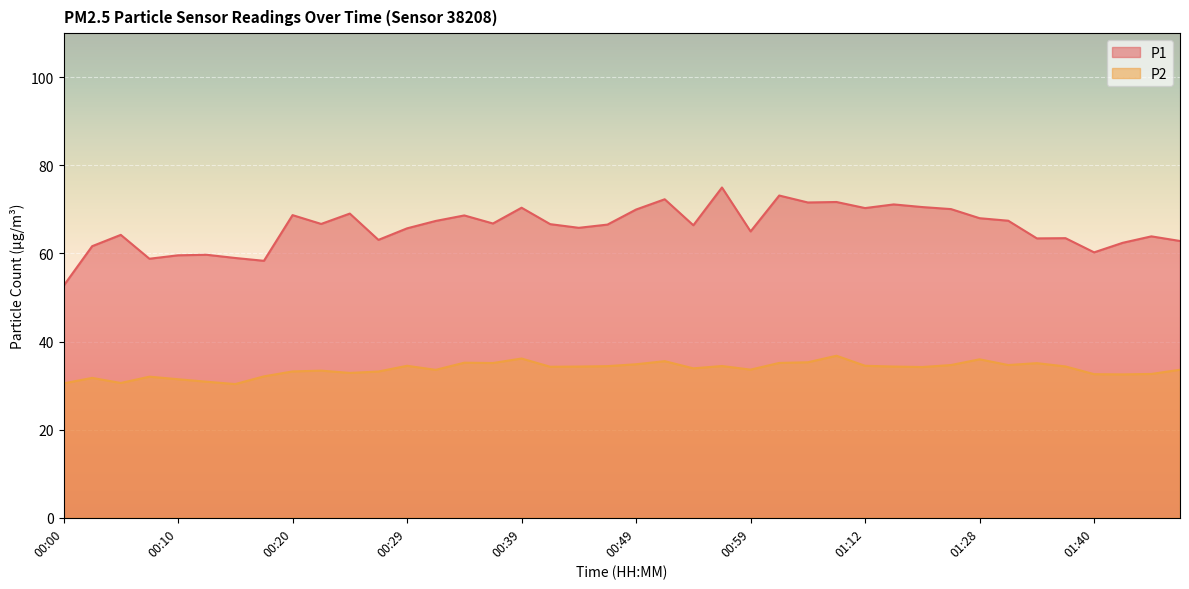

True or false: P2 has more than 1 interior local peaks.

True